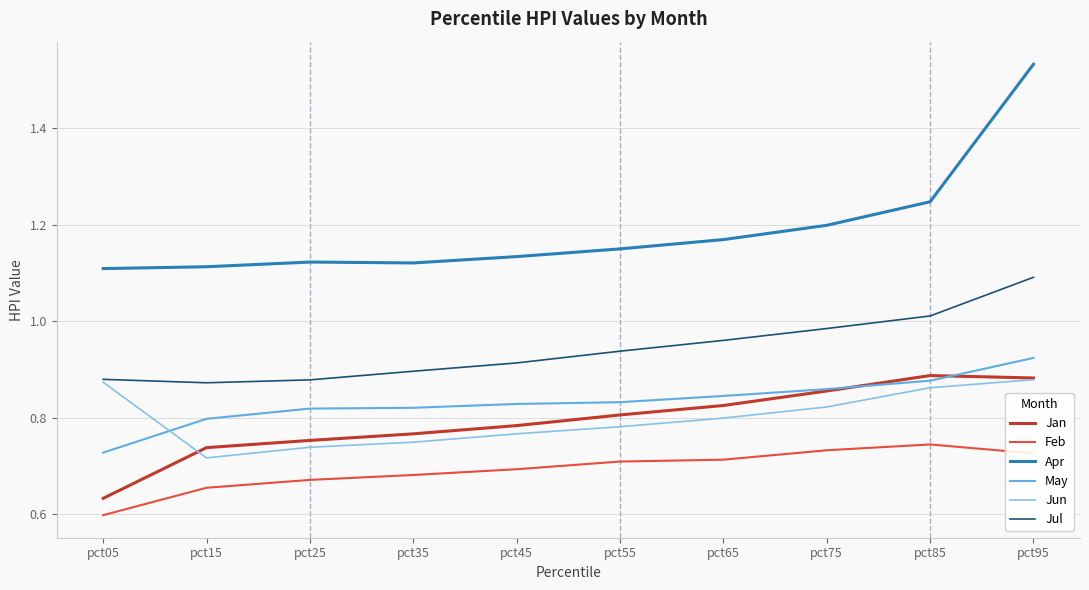

At which category is the sum across all series the highest?

pct95